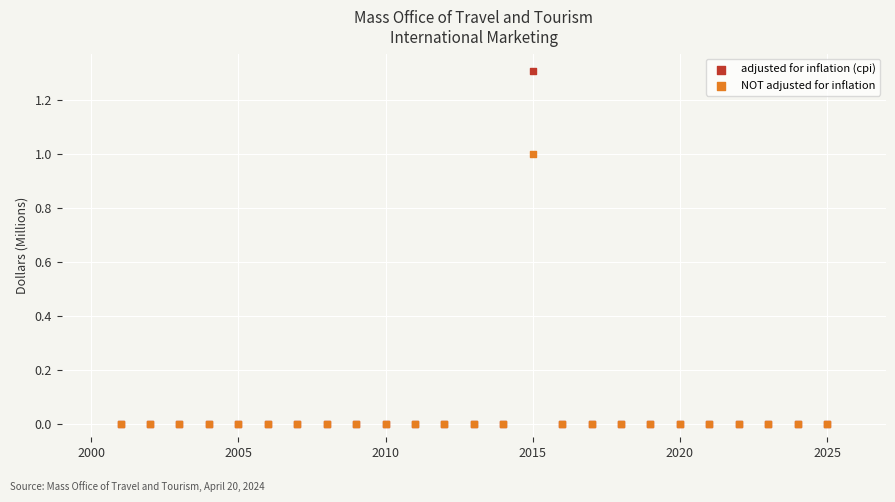

What are all the series names shown in the legend?

adjusted for inflation (cpi), NOT adjusted for inflation